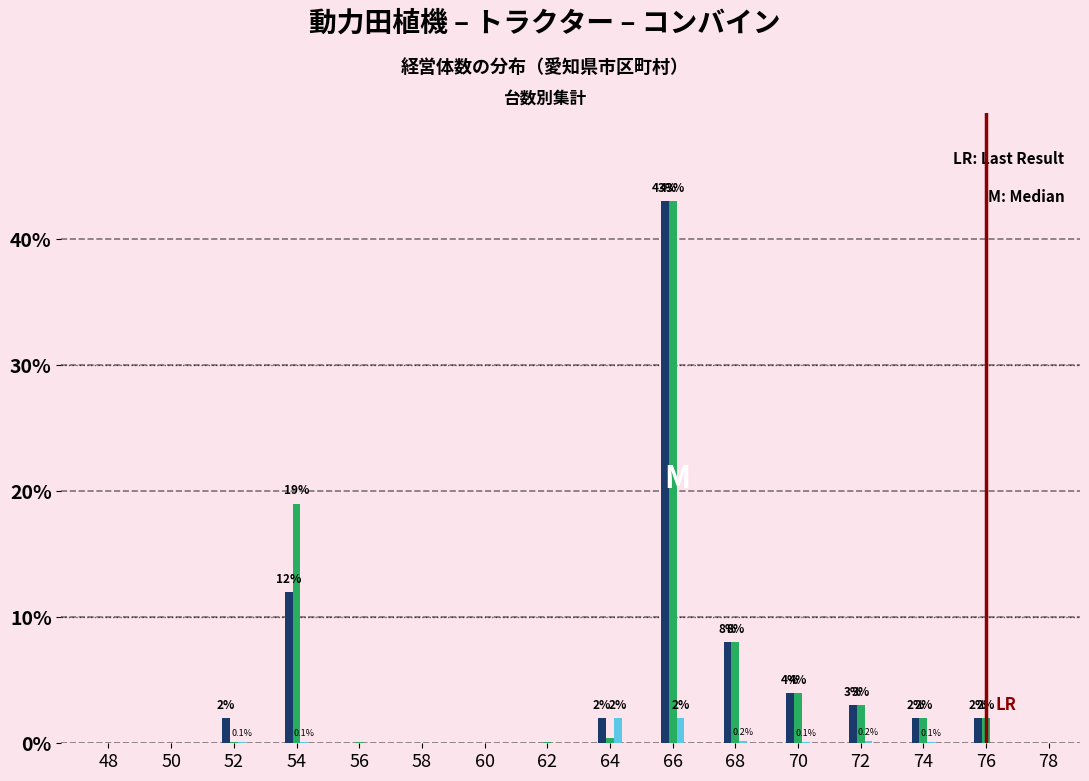

At which category is the sum across all series the highest?

66